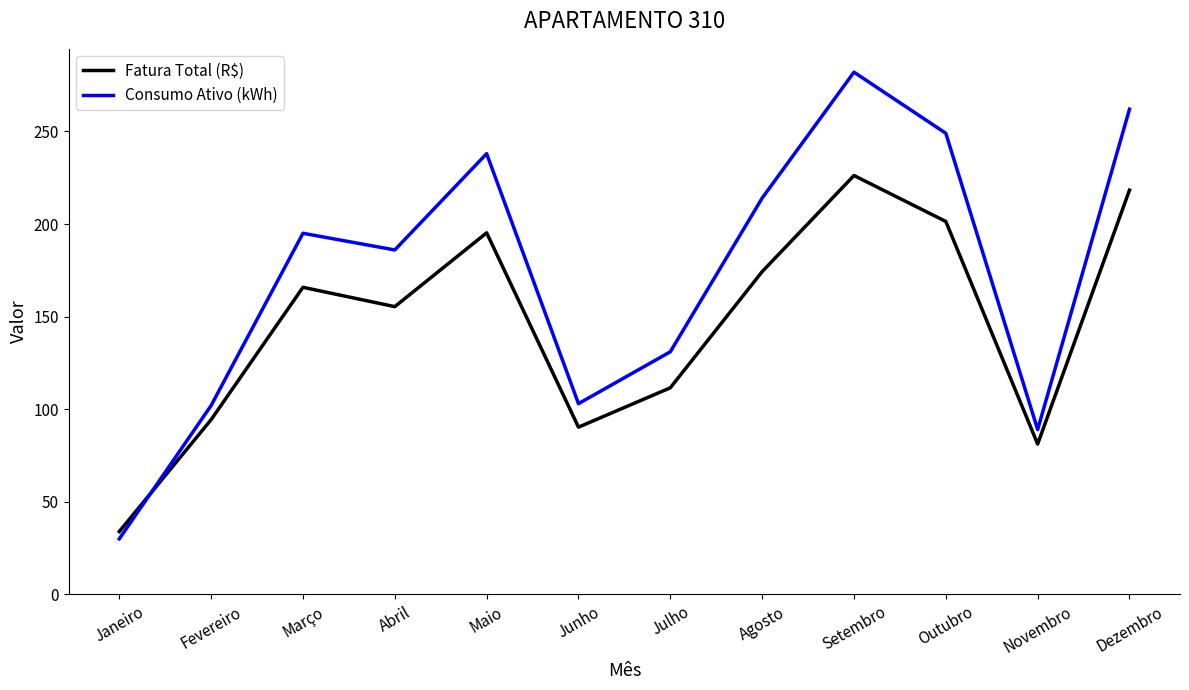

At which category is the sum across all series the highest?

Setembro